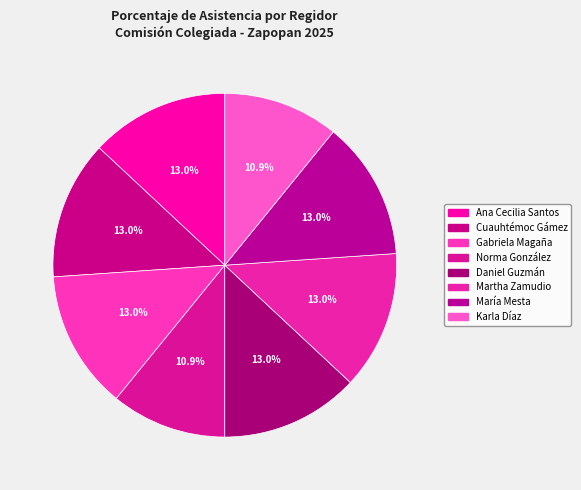

Is there any slice that represents more than half of the pie?

No